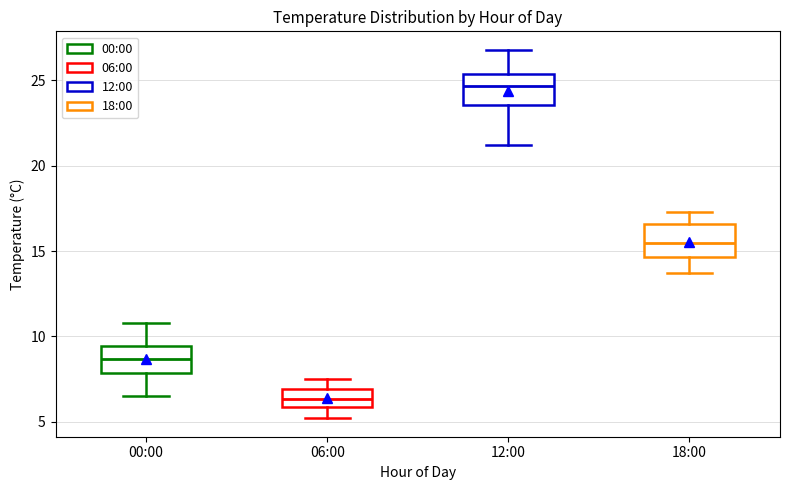

Reading left to right, transcribe this box plot: for each box, give where its median line is, the range the box spans, and where its two whiskers end, as read against the y-axis. The values are not printed on the chart, so give them approximately, as read against the axis.

00:00: median 8.5, box 8.0 to 9.5, whiskers 6.5 to 11.0
06:00: median 6.5, box 6.0 to 7.0, whiskers 5.0 to 7.5
12:00: median 24.5, box 23.5 to 25.5, whiskers 21.0 to 27.0
18:00: median 15.5, box 14.5 to 16.5, whiskers 13.5 to 17.5